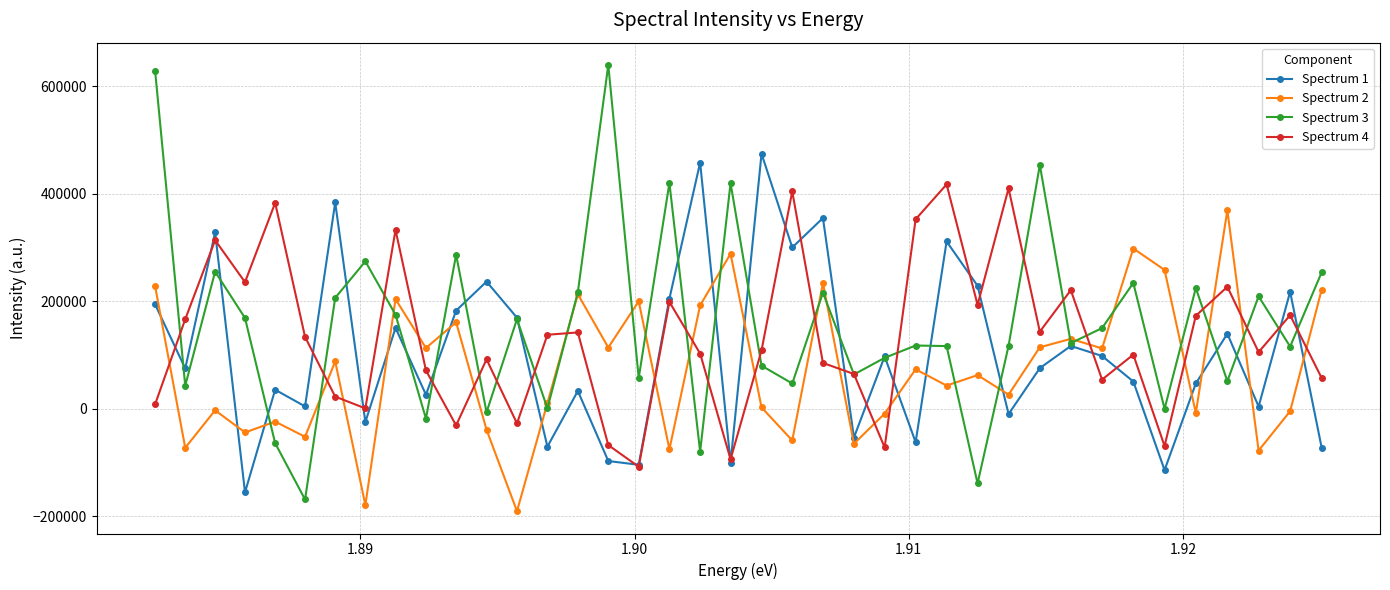

Rank the series by their maximum value, from lowest to highest.

Spectrum 2, Spectrum 4, Spectrum 1, Spectrum 3